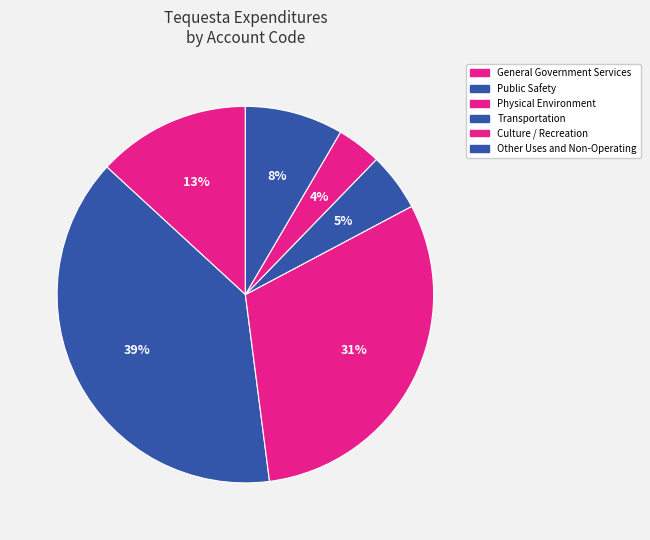

Which slice is the smallest?

Culture / Recreation